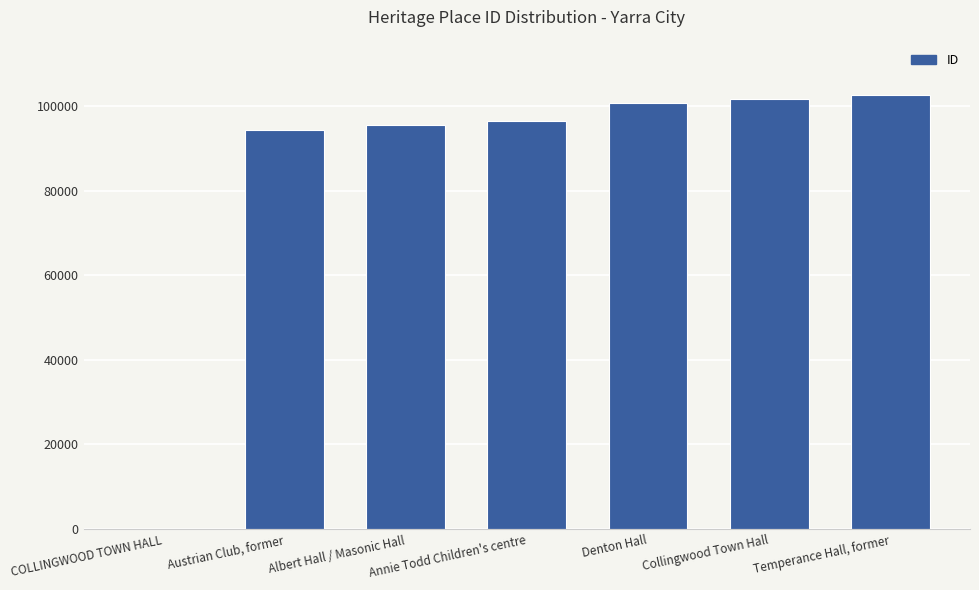

Does the chart contain stacked bars?

No